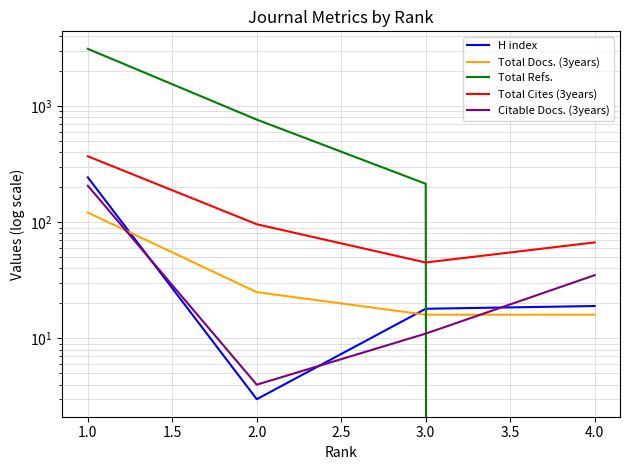

Between 2.0 and 4.0, which series saw the biggest shift?

Total Refs.